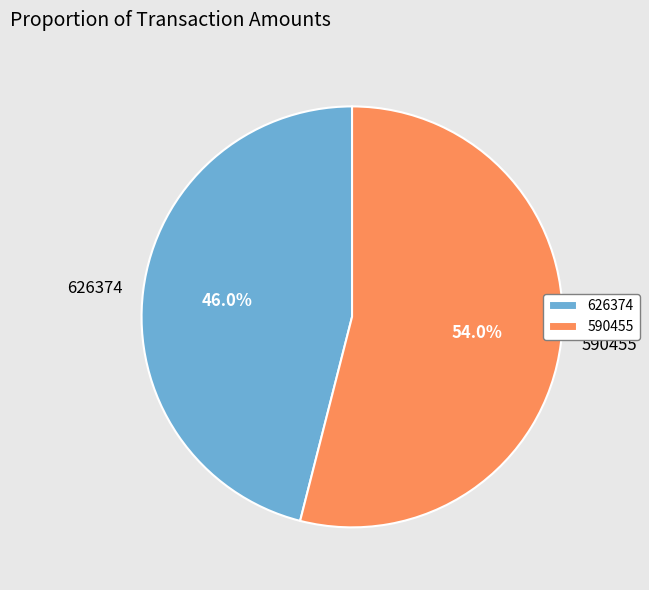

What is the largest slice in the pie chart?

590455